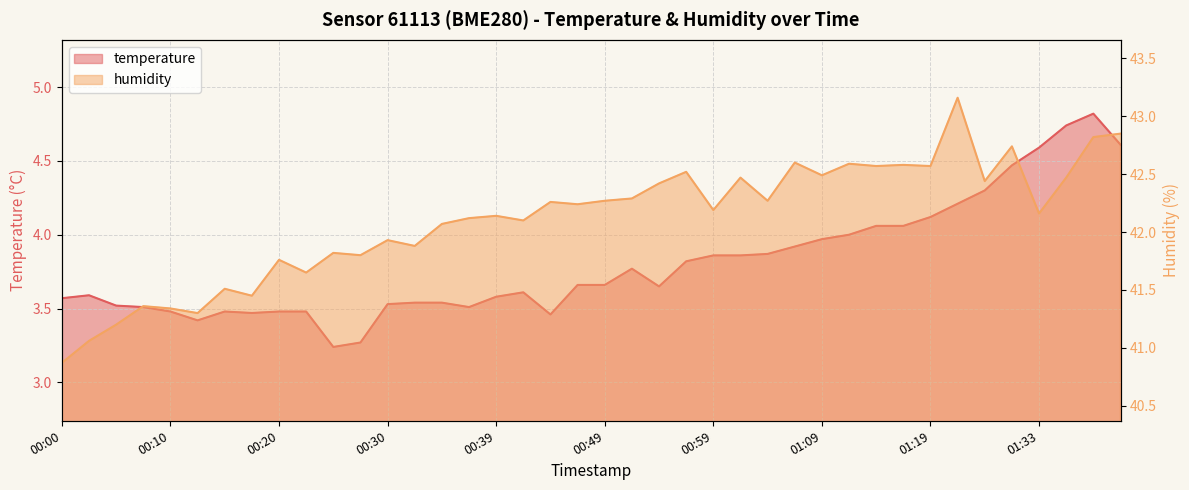

Which category has the lowest value in the humidity series?

00:00